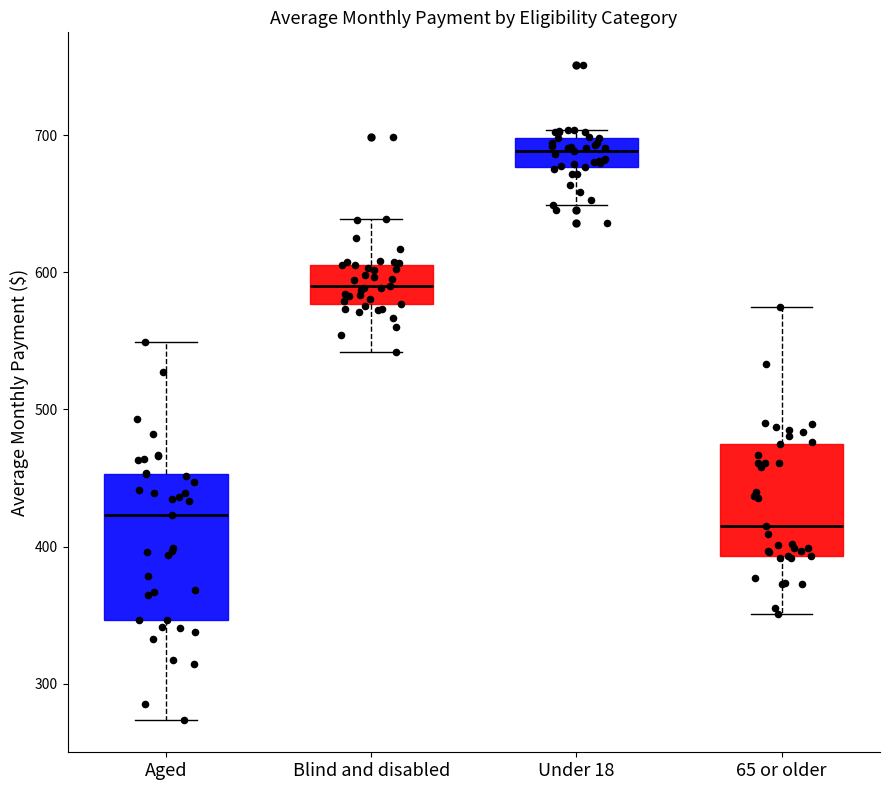

Reading left to right, transcribe this box plot: for each box, give where its median line is, the range the box spans, and where its two whiskers end, as read against the y-axis. The values are not printed on the chart, so give them approximately, as read against the axis.

Aged: median 420, box 350 to 450, whiskers 270 to 550
Blind and disabled: median 590, box 580 to 610, whiskers 540 to 640
Under 18: median 690, box 680 to 700, whiskers 650 to 700 (just above the box's upper edge)
65 or older: median 420, box 390 to 470, whiskers 350 to 570